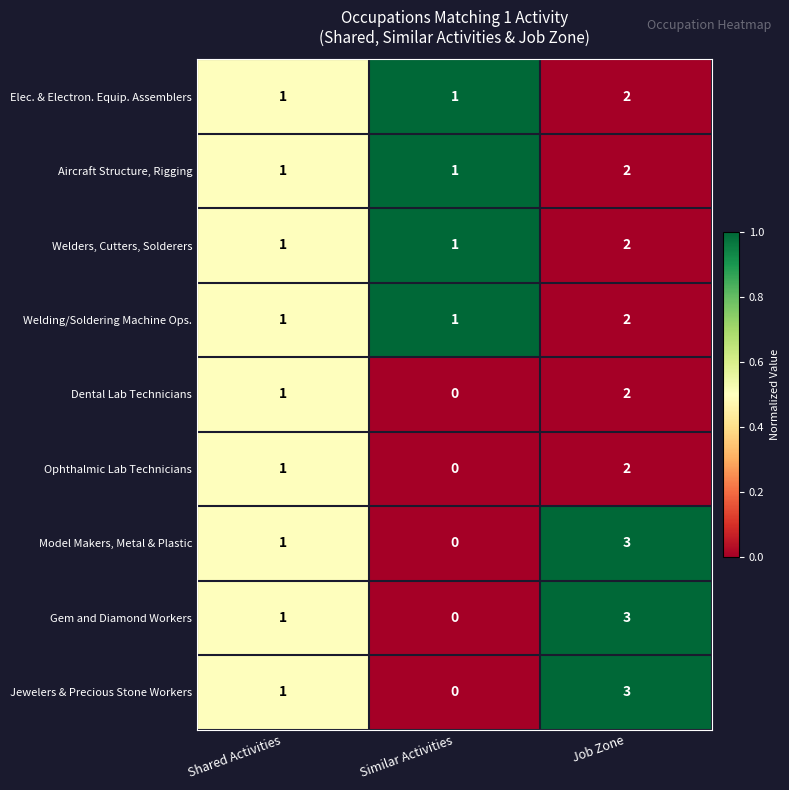

Reading right to left, what are all the values shown in this chart?

Elec. & Electron. Equip. Assemblers: 2	1	1
Aircraft Structure, Rigging: 2	1	1
Welders, Cutters, Solderers: 2	1	1
Welding/Soldering Machine Ops.: 2	1	1
Dental Lab Technicians: 2	0	1
Ophthalmic Lab Technicians: 2	0	1
Model Makers, Metal & Plastic: 3	0	1
Gem and Diamond Workers: 3	0	1
Jewelers & Precious Stone Workers: 3	0	1